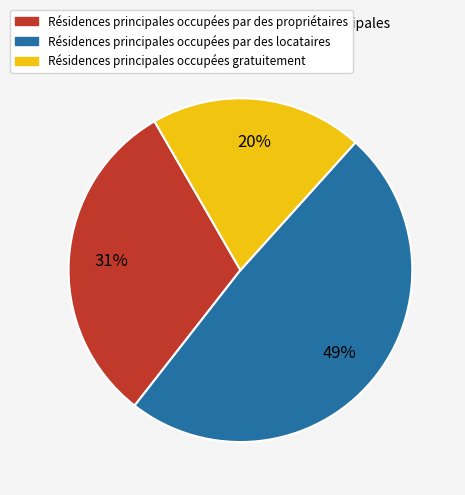

Combined, do Résidences principales occupées par des propriétaires and Résidences principales occupées gratuitement account for over 50%?

Yes